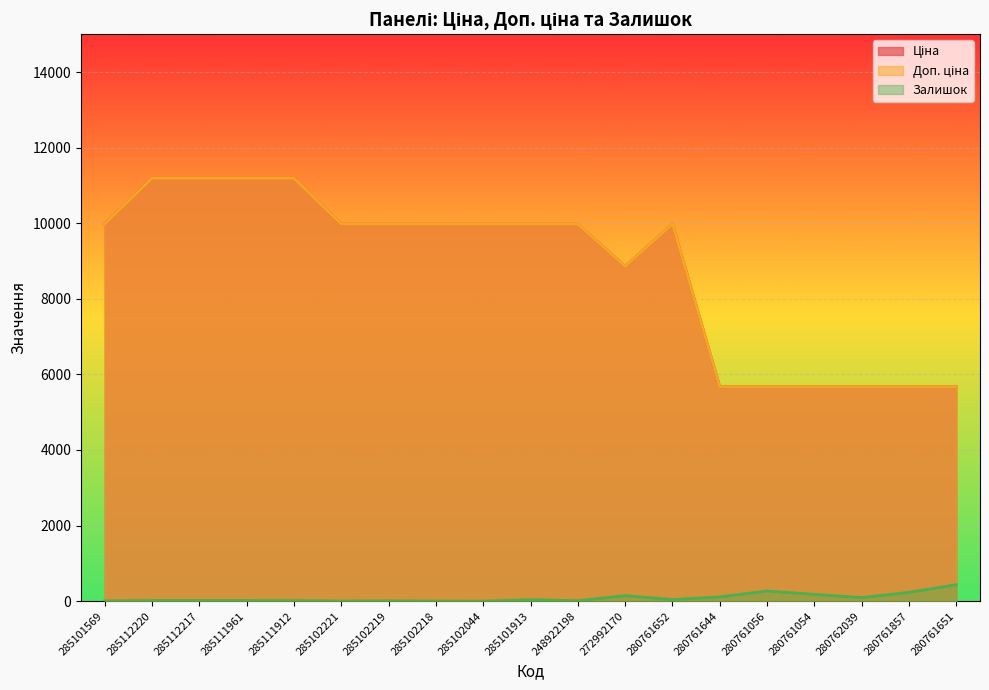

Which series has the largest range (max minus min)?

Ціна